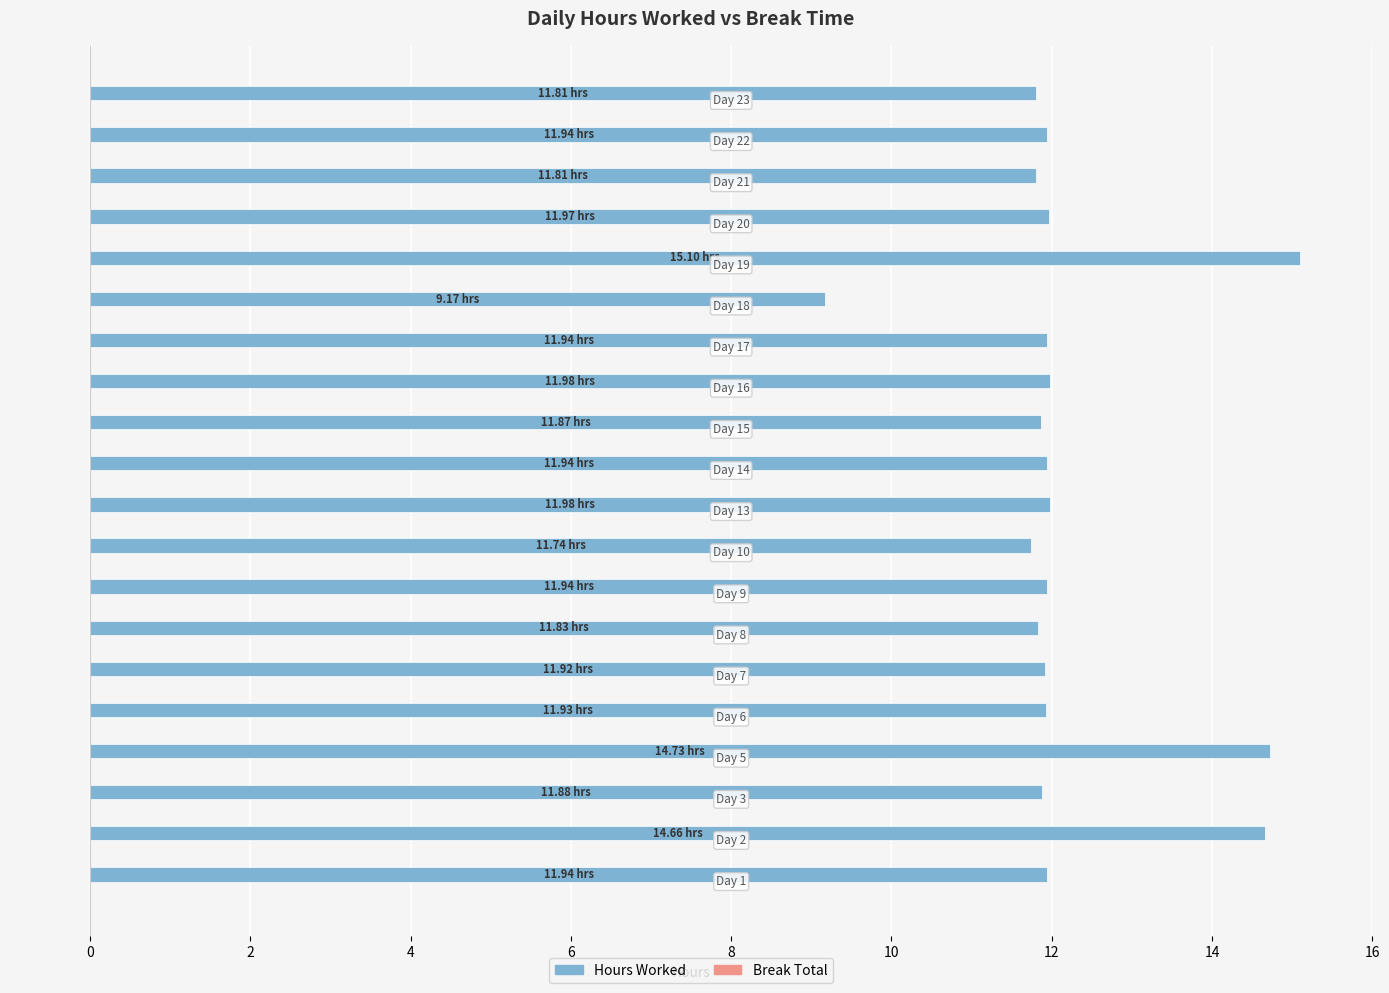

What is the average value?

12.2